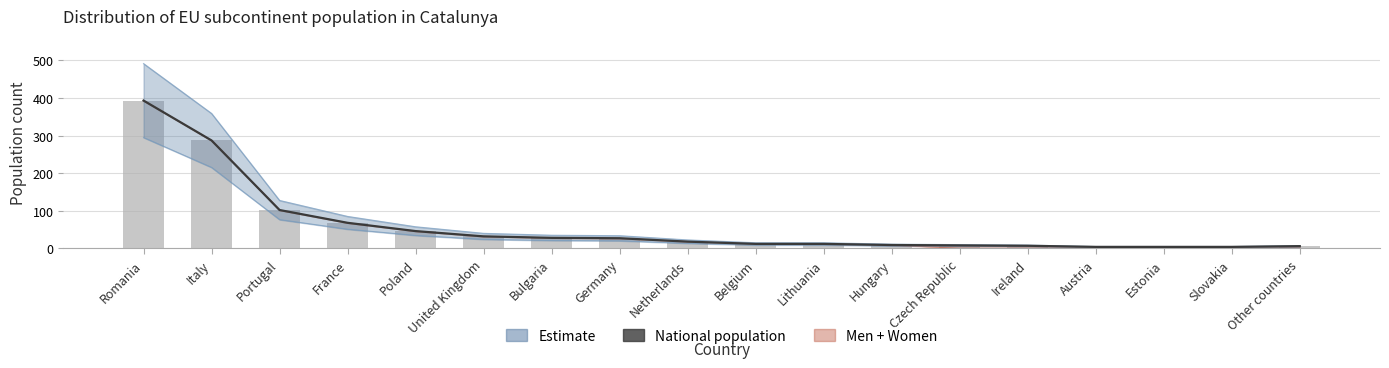

At which label is the value closest to 198?

Italy